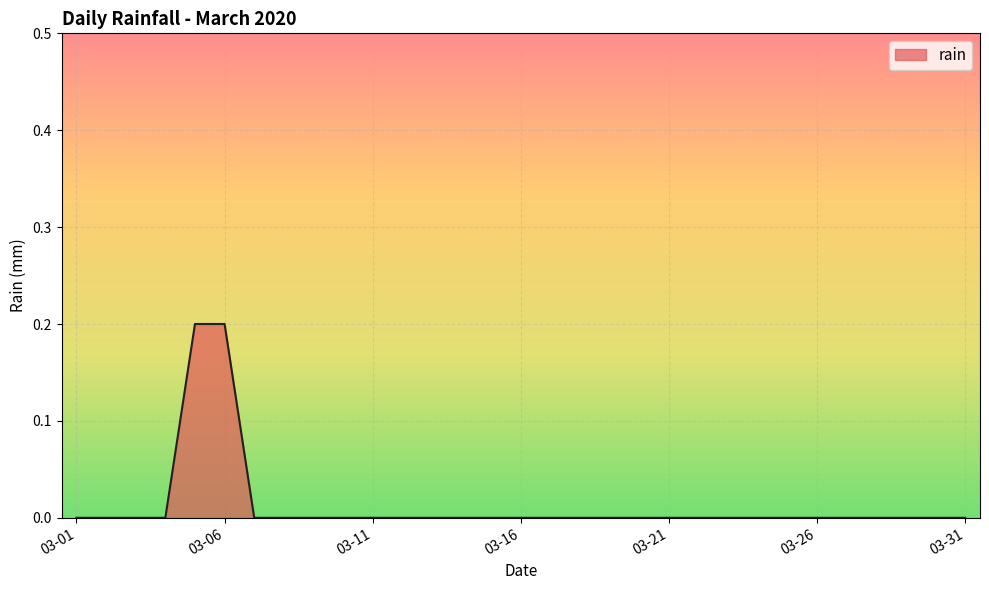

Count the values in the range 0 to 1.

31